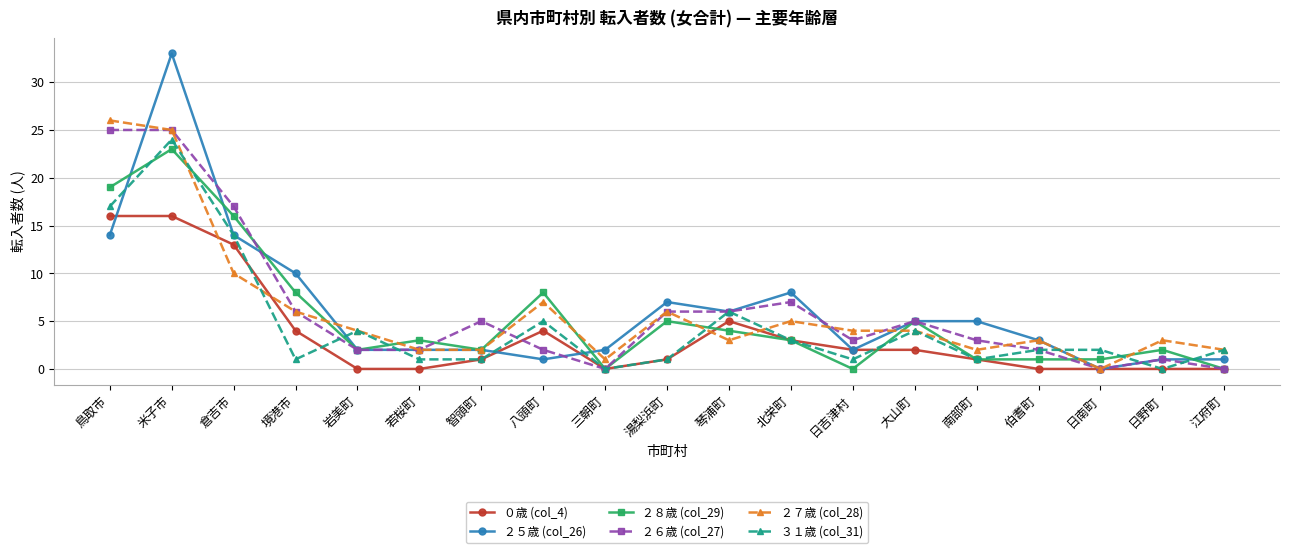

What is the spread (max minus min) of values at 日吉津村?

4